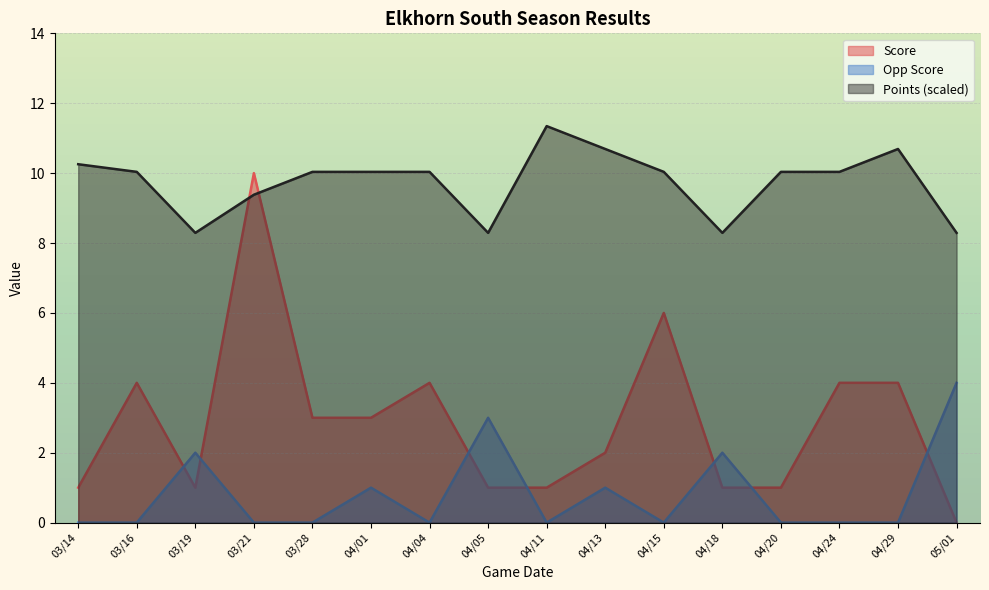

Which series changed the most between 03/21 and 04/29?

Score